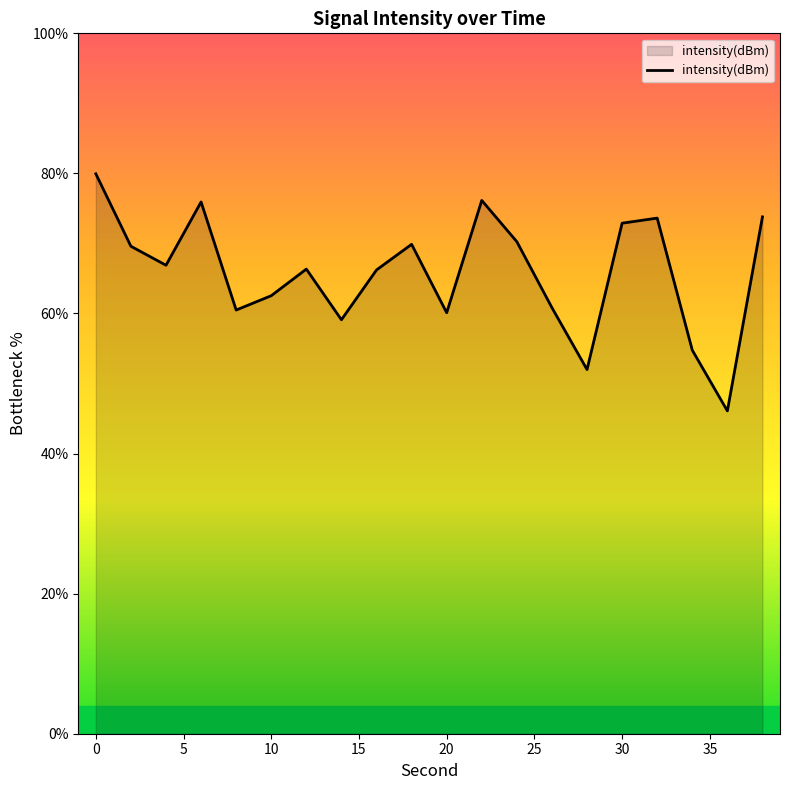

How many interior local valleys (lower than both neighbors) does the data have?

6